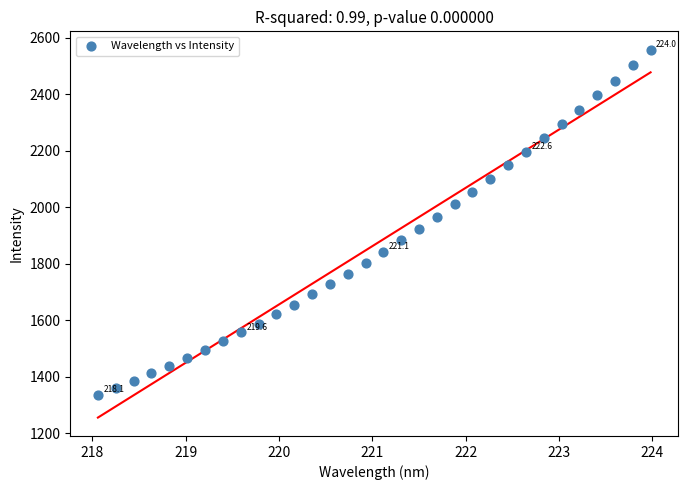

What is the range of Y values (max minus min)?

1222.0